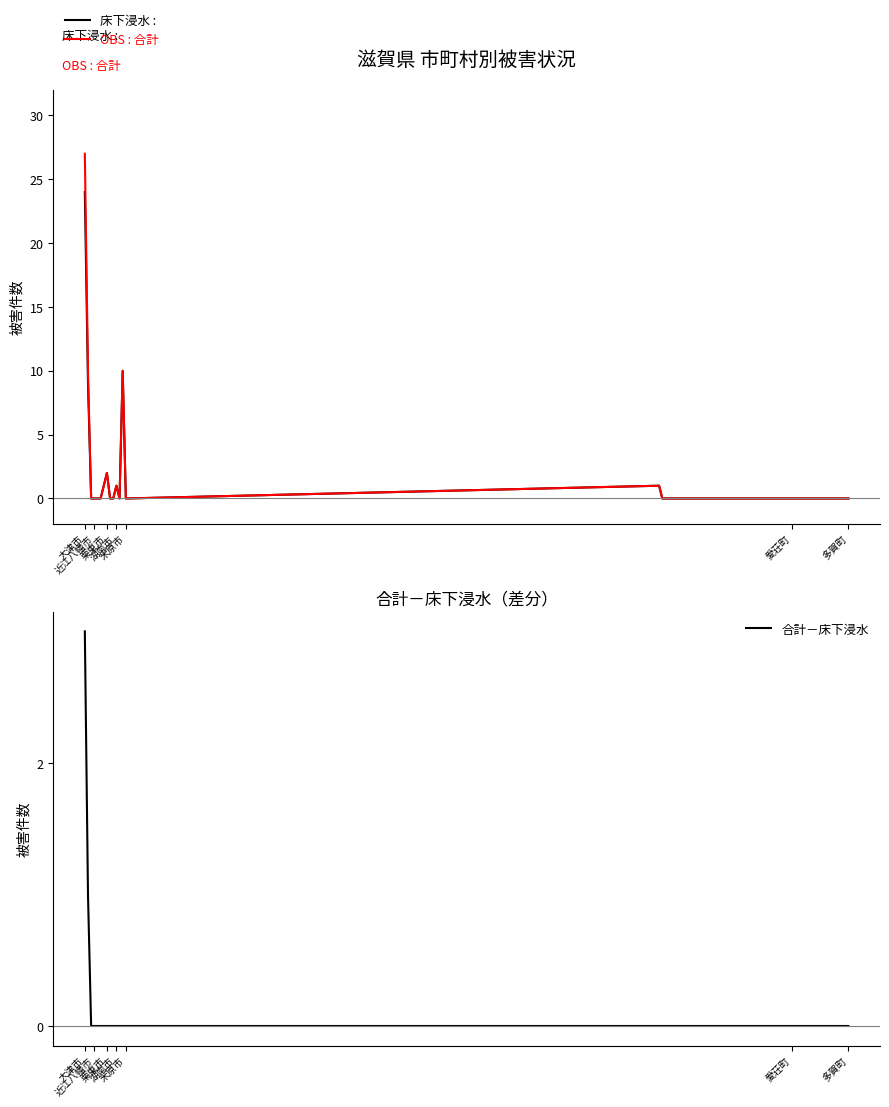

Which series has the largest total across all categories?

合計